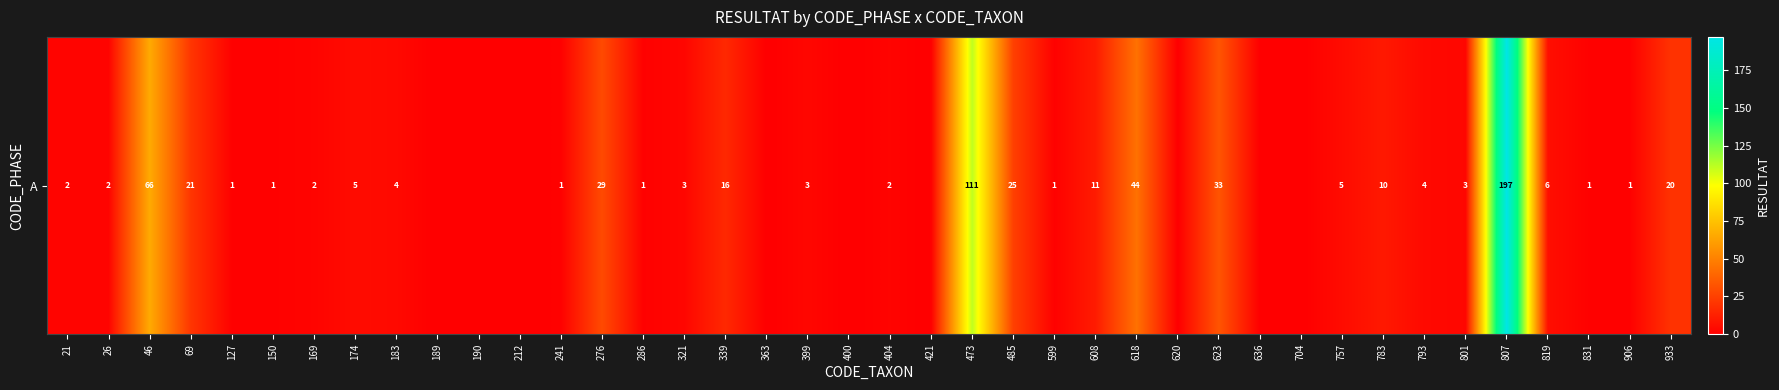

Reading right to left, extract all data points from this chart.

933=20	906=1	831=1	819=6	807=197	801=3	793=4	783=10	757=5	704=0	636=0	623=33	620=0	618=44	608=11	599=1	485=25	473=111	421=0	404=2	400=0	399=3	363=0	339=16	321=3	286=1	276=29	241=1	212=0	190=0	189=0	183=4	174=5	169=2	150=1	127=1	69=21	46=66	26=2	21=2